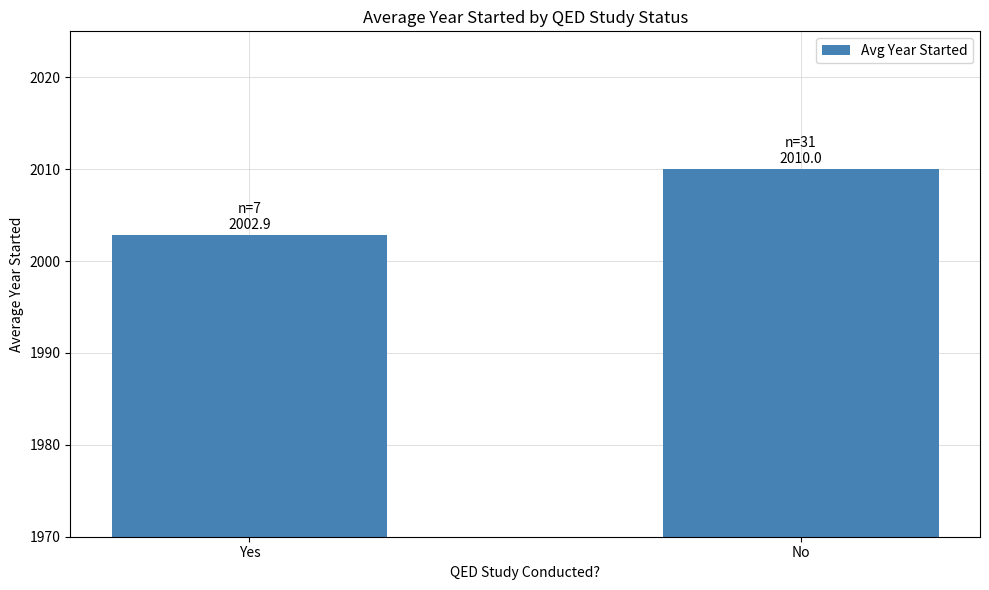

What is the average value?

2006.4